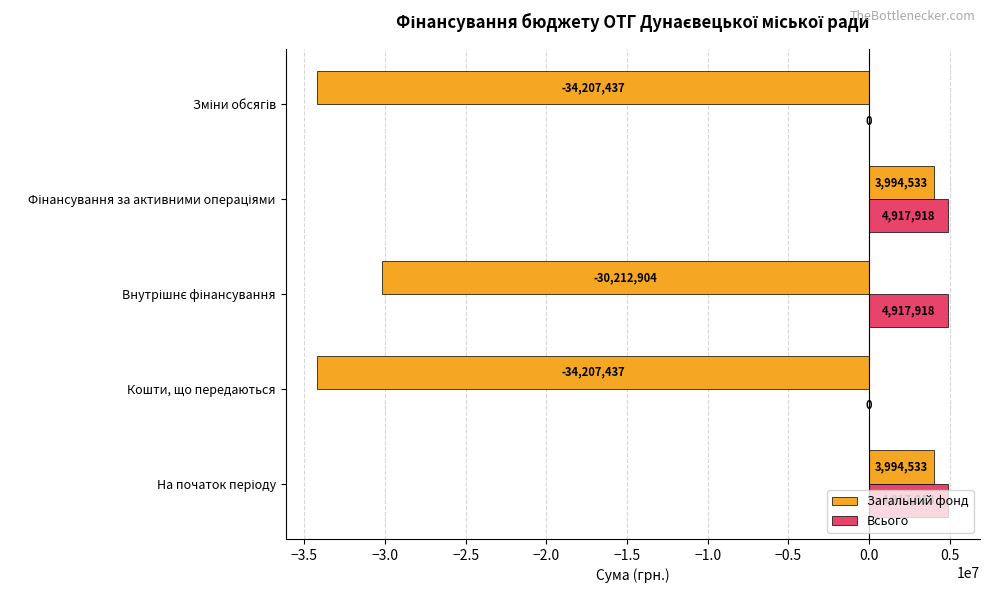

What is the maximum value shown in the chart?

4917918